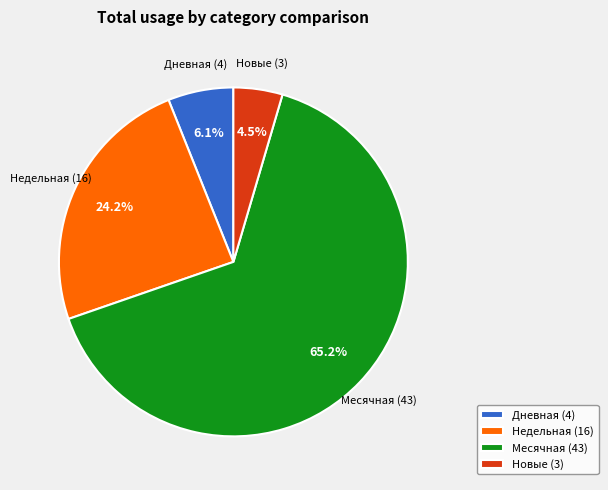

How many slices are in this pie chart?

4